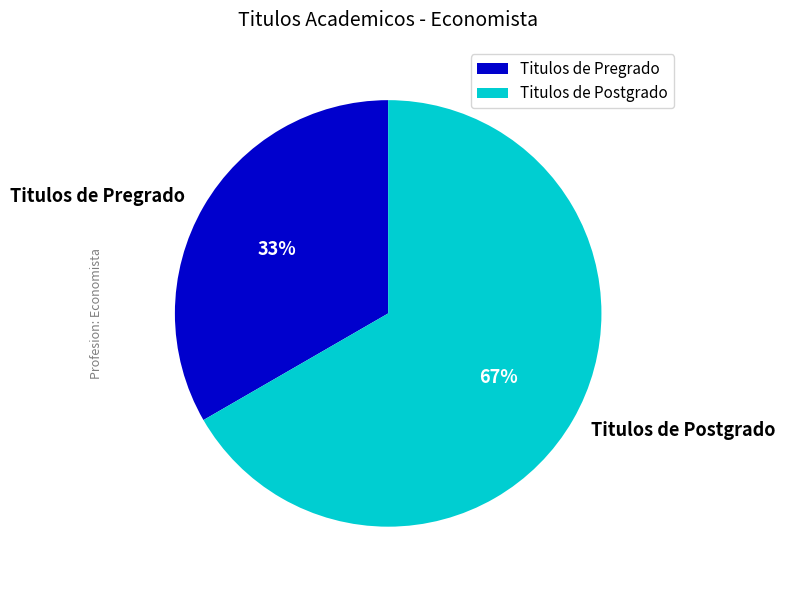

How many slices are in this pie chart?

2